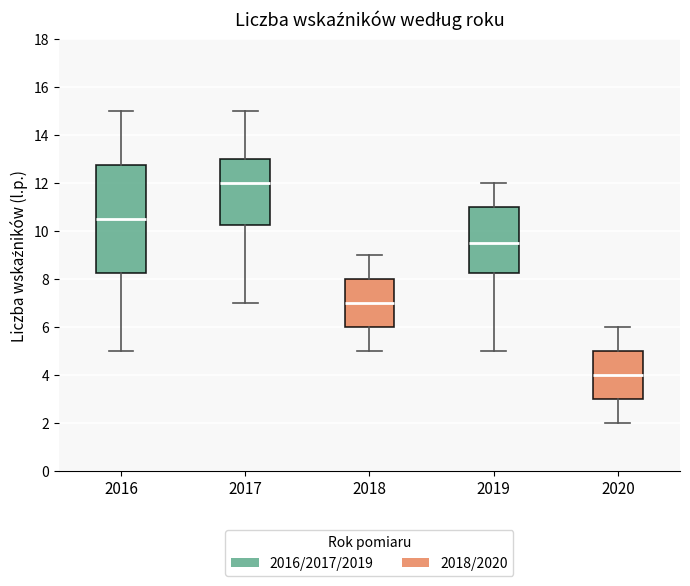

Reading left to right, read every box against the y-axis: the position of its median line, the range the box covers, and the ends of its whiskers. The values are not printed on the chart, so give them approximately, as read against the axis.

2016: median 10.6, box 8.2 to 12.8, whiskers 5.0 to 15.0
2017: median 12.0, box 10.2 to 13.0, whiskers 7.0 to 15.0
2018: median 7.0, box 6.0 to 8.0, whiskers 5.0 to 9.0
2019: median 9.6, box 8.2 to 11.0, whiskers 5.0 to 12.0
2020: median 4.0, box 3.0 to 5.0, whiskers 2.0 to 6.0